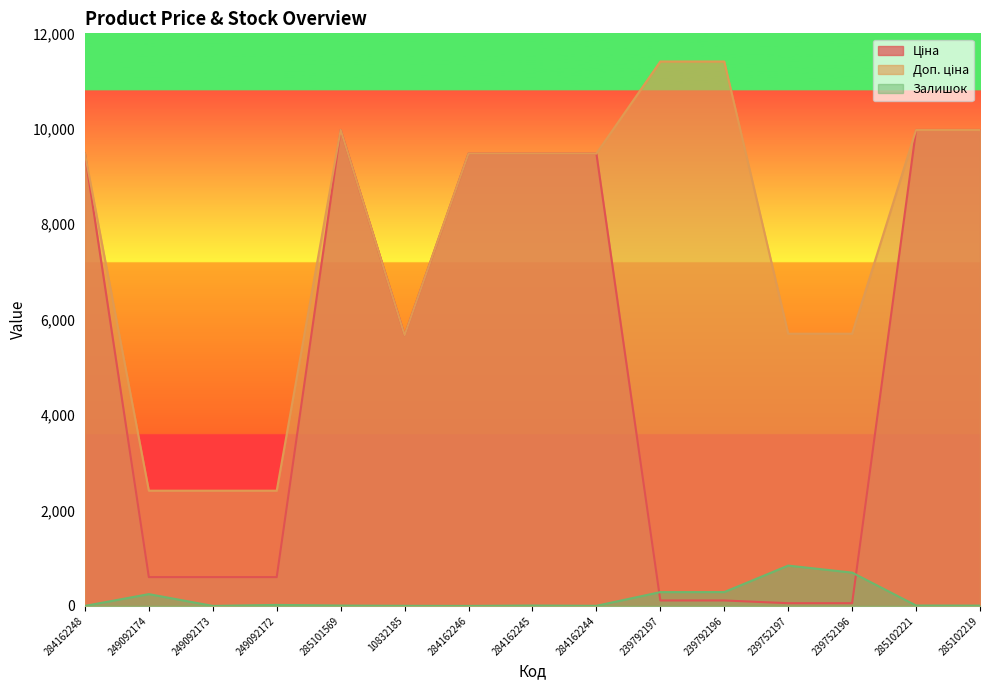

Where is Ціна nearest to the value 5016?

10832185